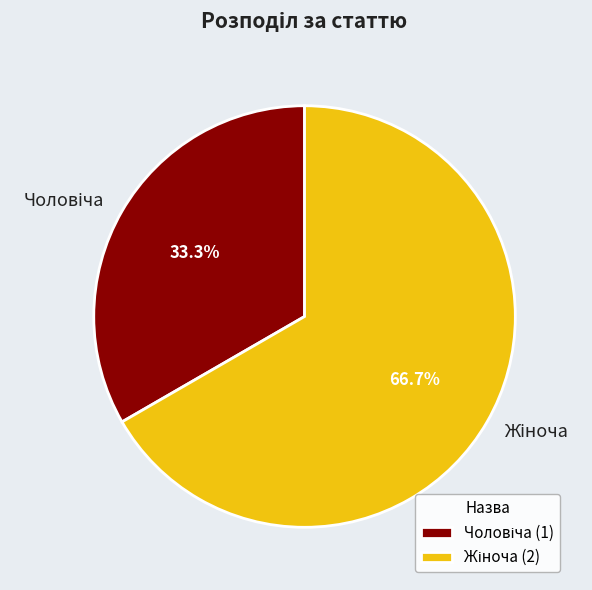

Is there a majority slice in this chart?

Yes